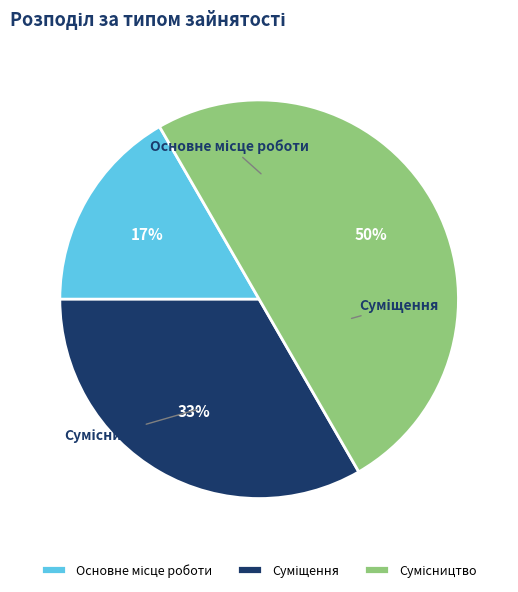

Does Сумісництво represent more than half of the total?

No